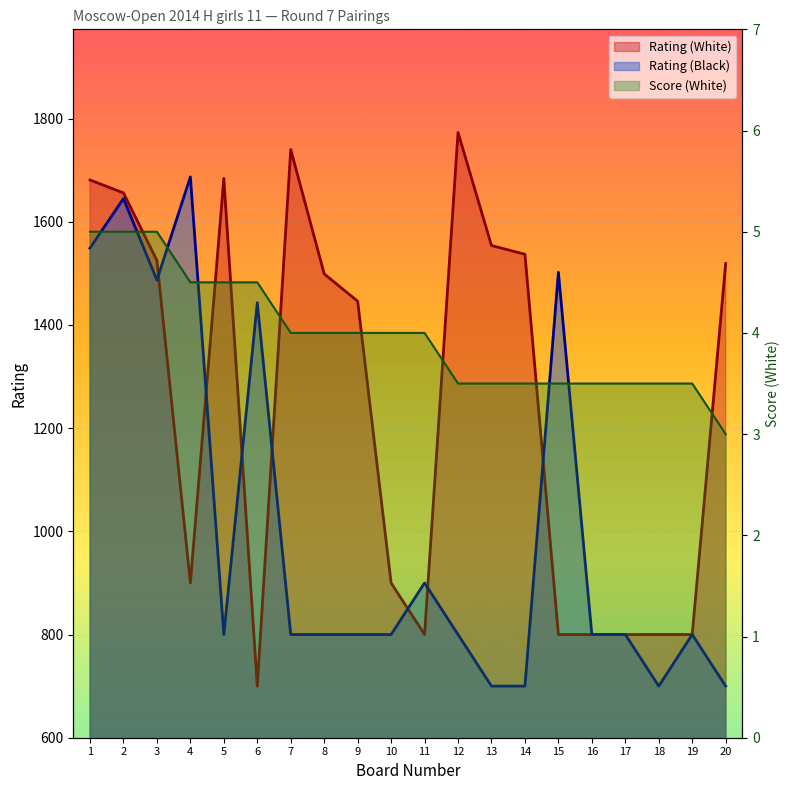

Which category has the lowest value in the Rating (White) series?

6